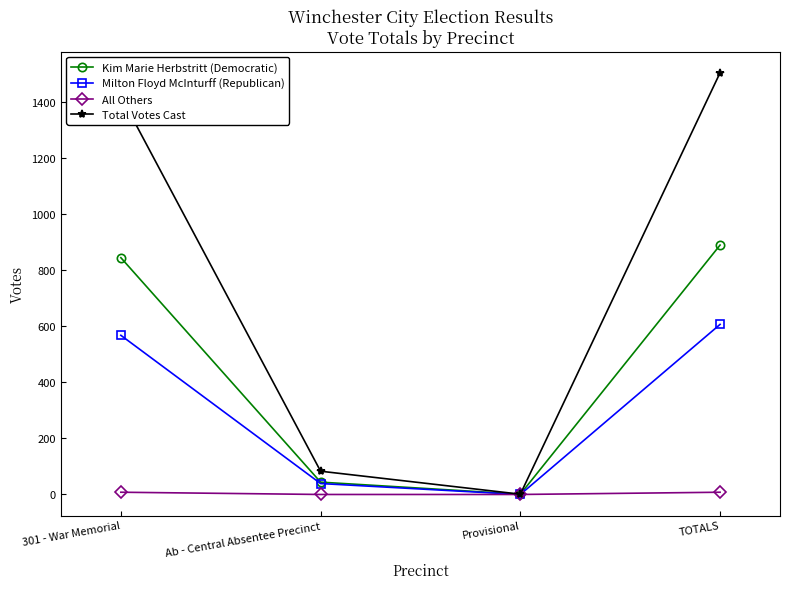

Reading left to right, list all the values displayed in this chart.

Kim Marie Herbstritt (Democratic): 845	44	1	890
Milton Floyd McInturff (Republican): 568	39	0	607
All Others: 8	0	0	8
Total Votes Cast: 1421	83	1	1505